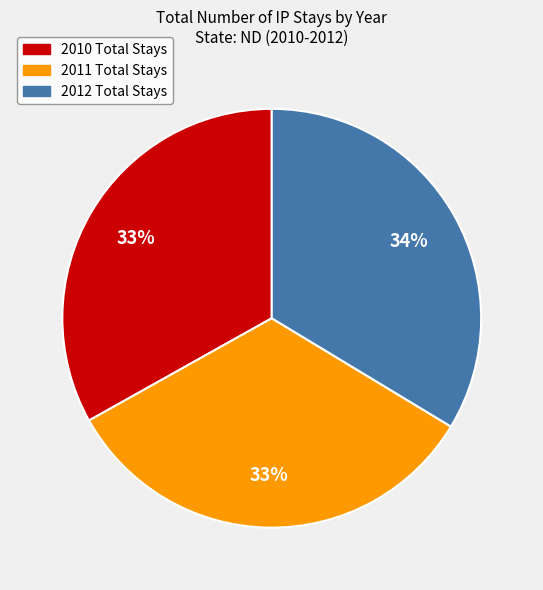

Approximately how many times larger is the value at 2012 Total Stays compared to 2010 Total Stays?

1.0